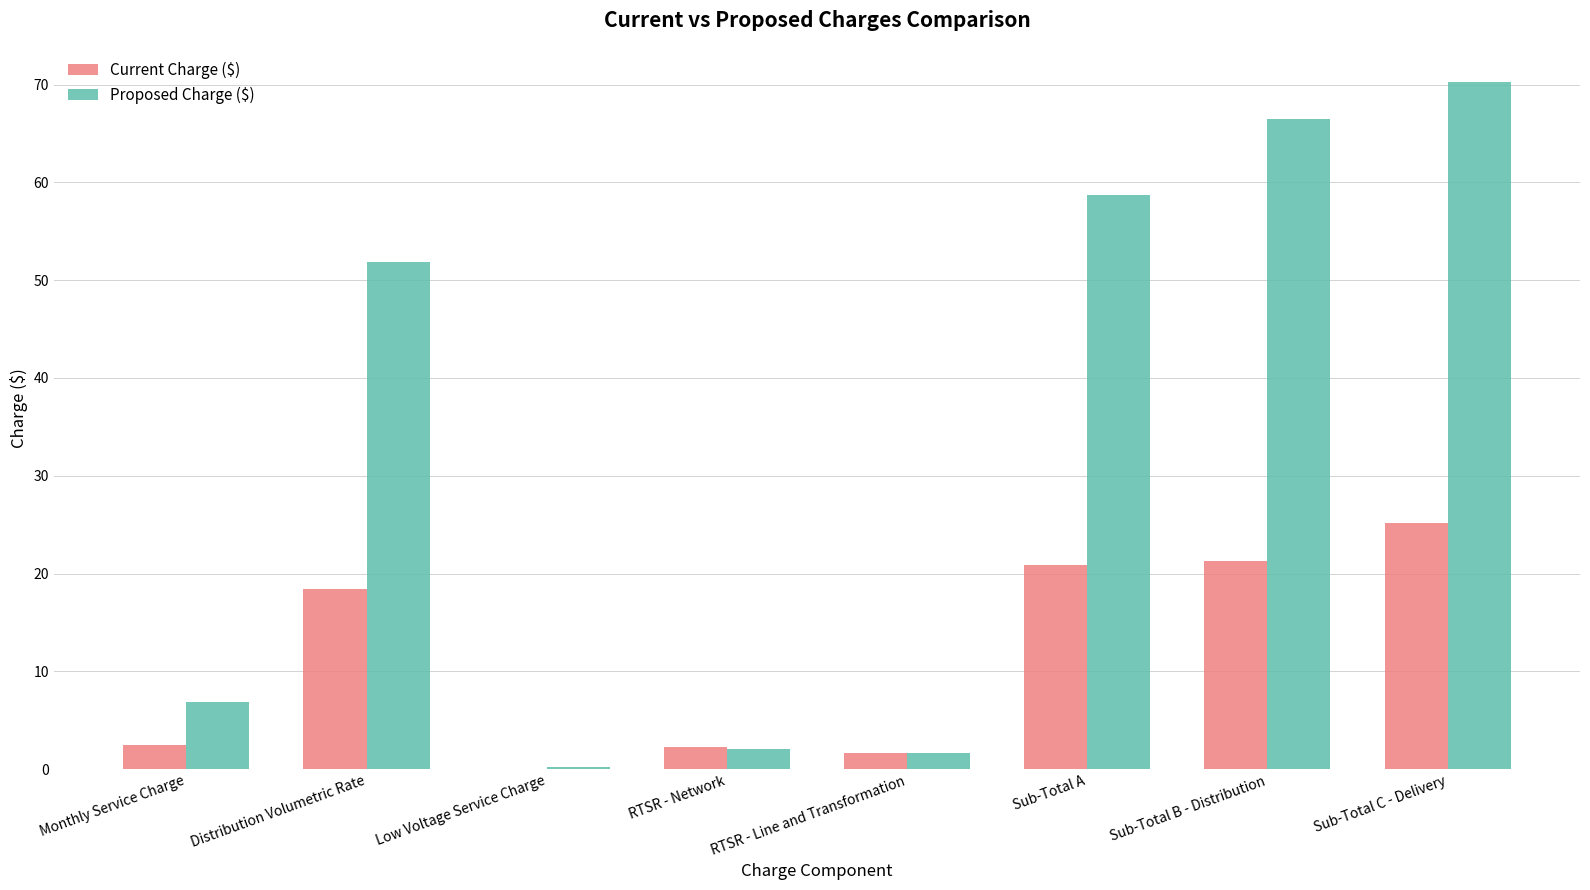

Count the number of categories in the chart.

8